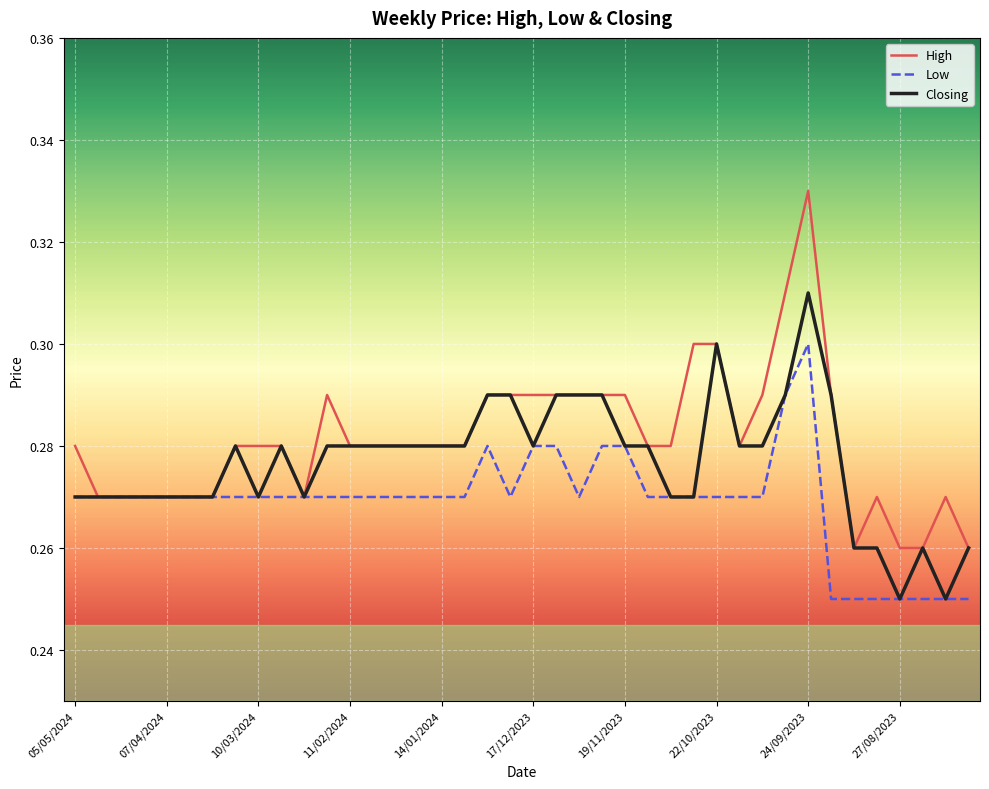

Which series has the largest range (max minus min)?

High